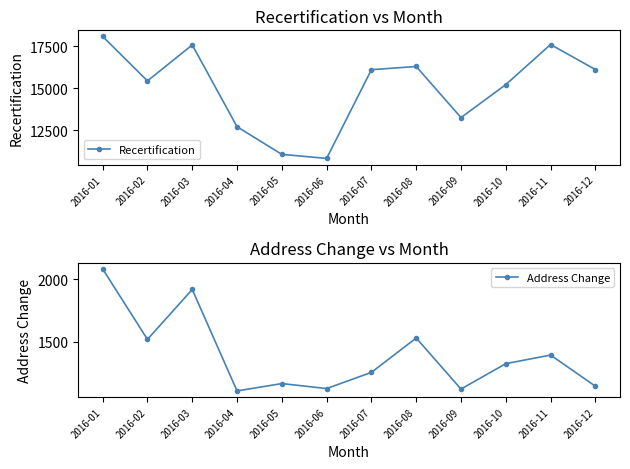

What is the difference between the highest and lowest values at 2016-01?

16007